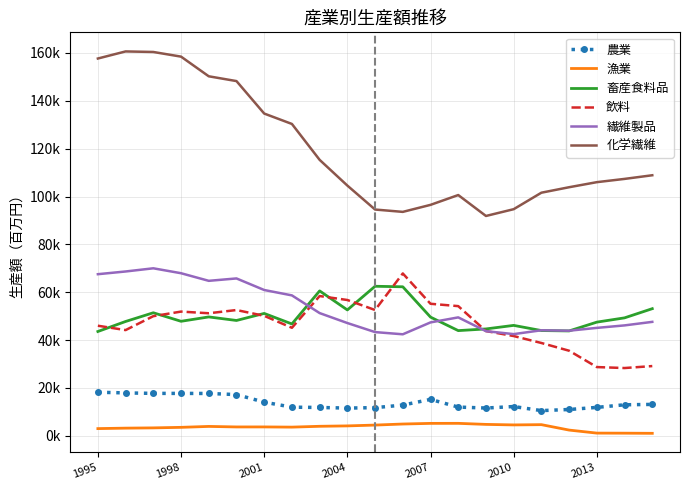

What is the difference between the second highest and minimum values in the 畜産食料品 series?

18686.4